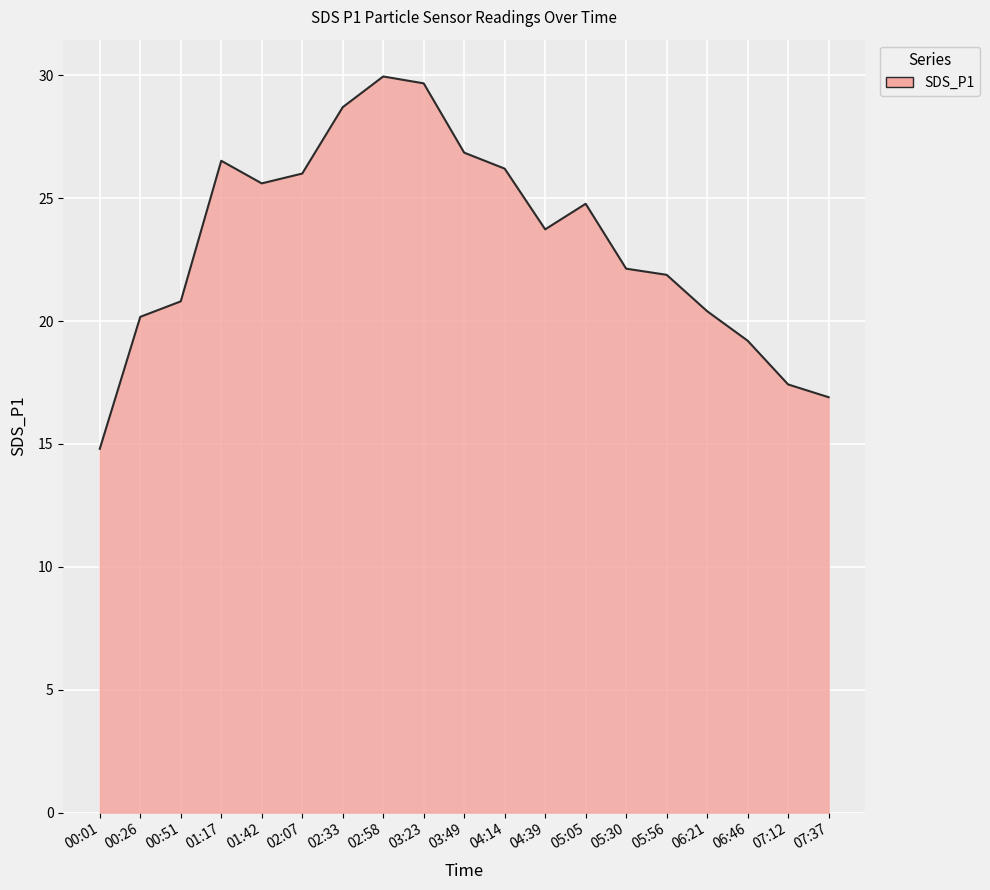

What is the minimum value shown in the chart?

14.8